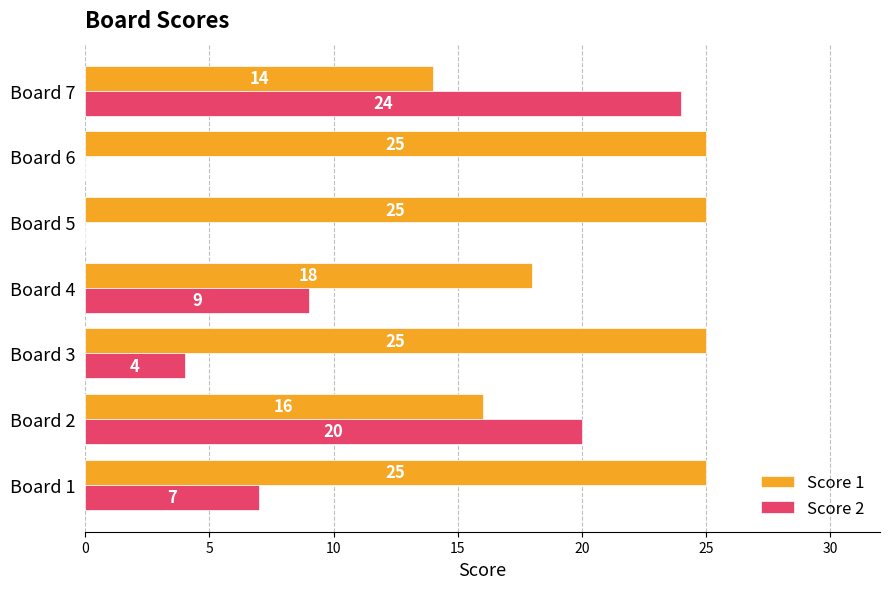

Count the number of data series in this chart.

2